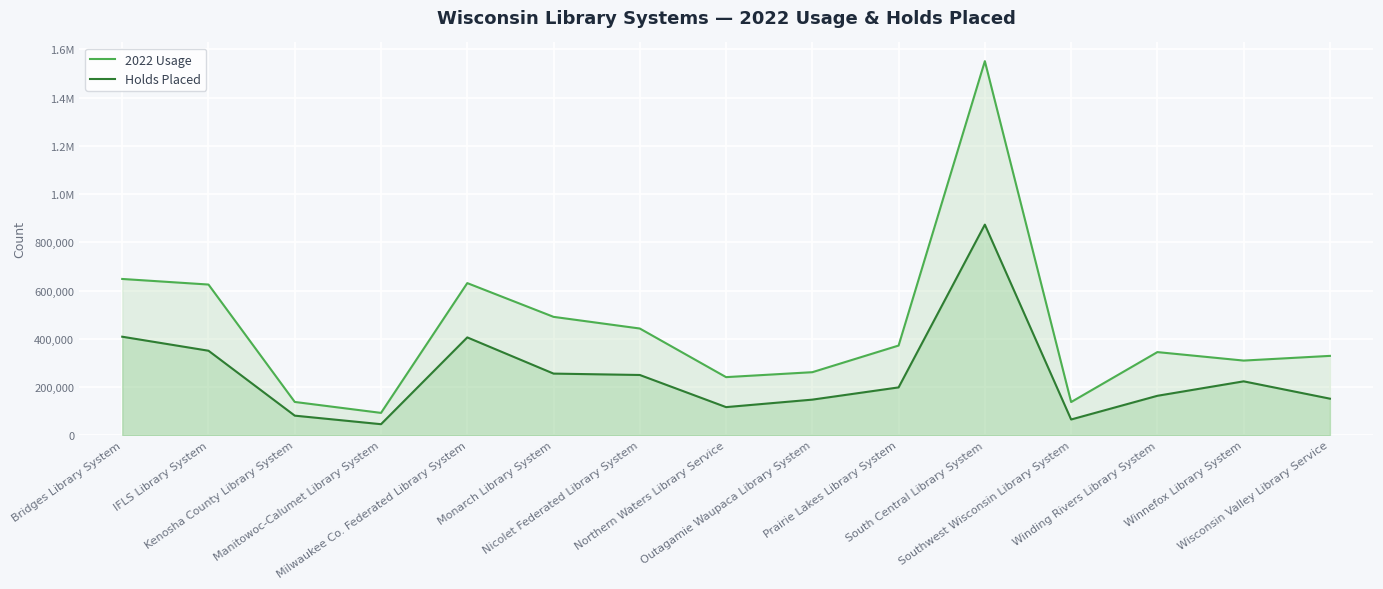

True or false: 2022 Usage has a value of 86033 at Southwest Wisconsin Library System.

False